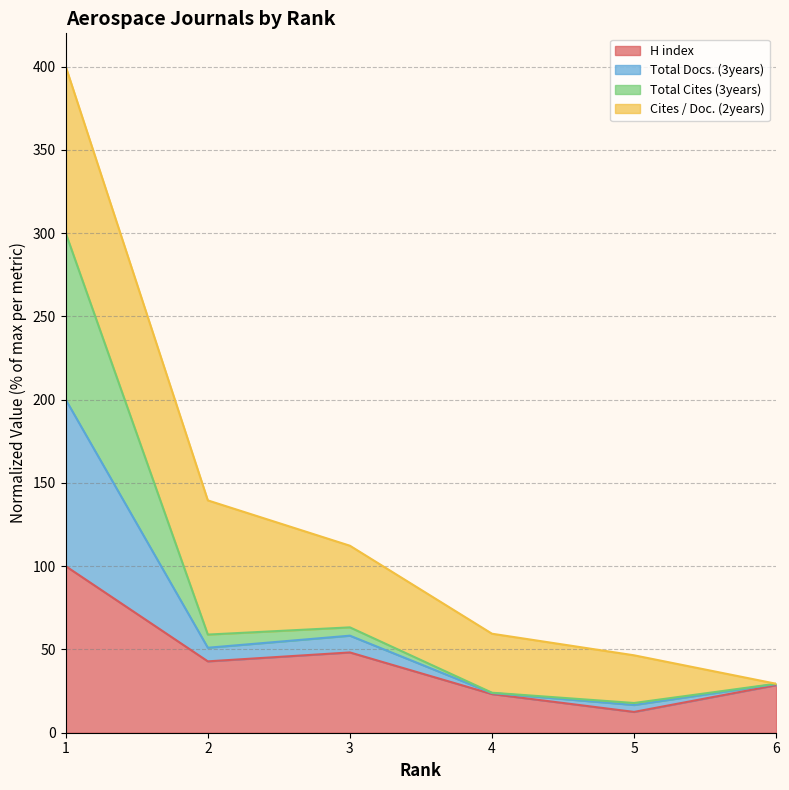

What are all the series names shown in the legend?

H index, Total Docs. (3years), Total Cites (3years), Cites / Doc. (2years)